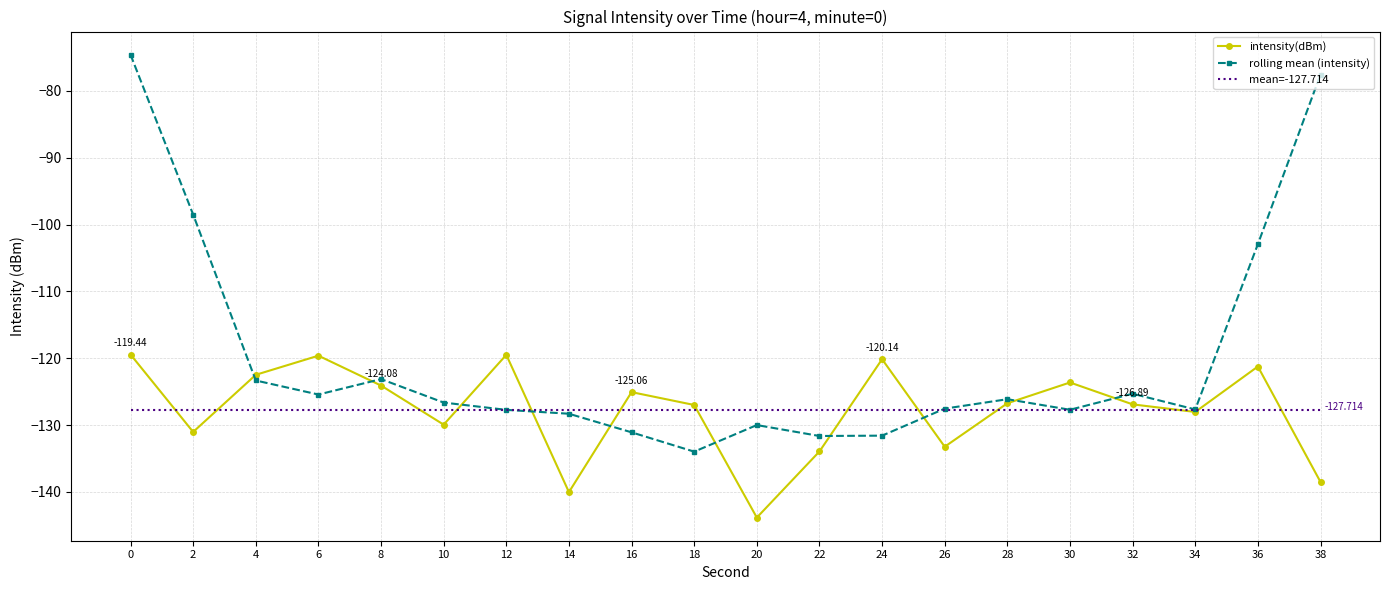

Reading left to right, transcribe all the data shown in this chart.

intensity(dBm): 0=-119.4	2=-131.0	4=-122.5	6=-119.6	8=-124.1	10=-129.9	12=-119.5	14=-140.0	16=-125.1	18=-127.0	20=-143.8	22=-133.9	24=-120.1	26=-133.2	28=-126.7	30=-123.6	32=-126.9	34=-128.0	36=-121.2	38=-138.5
rolling mean (intensity): 0=-74.6	2=-98.5	4=-123.3	6=-125.4	8=-123.1	10=-126.6	12=-127.7	14=-128.3	16=-131.1	18=-134.0	20=-130.0	22=-131.6	24=-131.6	26=-127.5	28=-126.1	30=-127.7	32=-125.3	34=-127.7	36=-102.9	38=-77.6